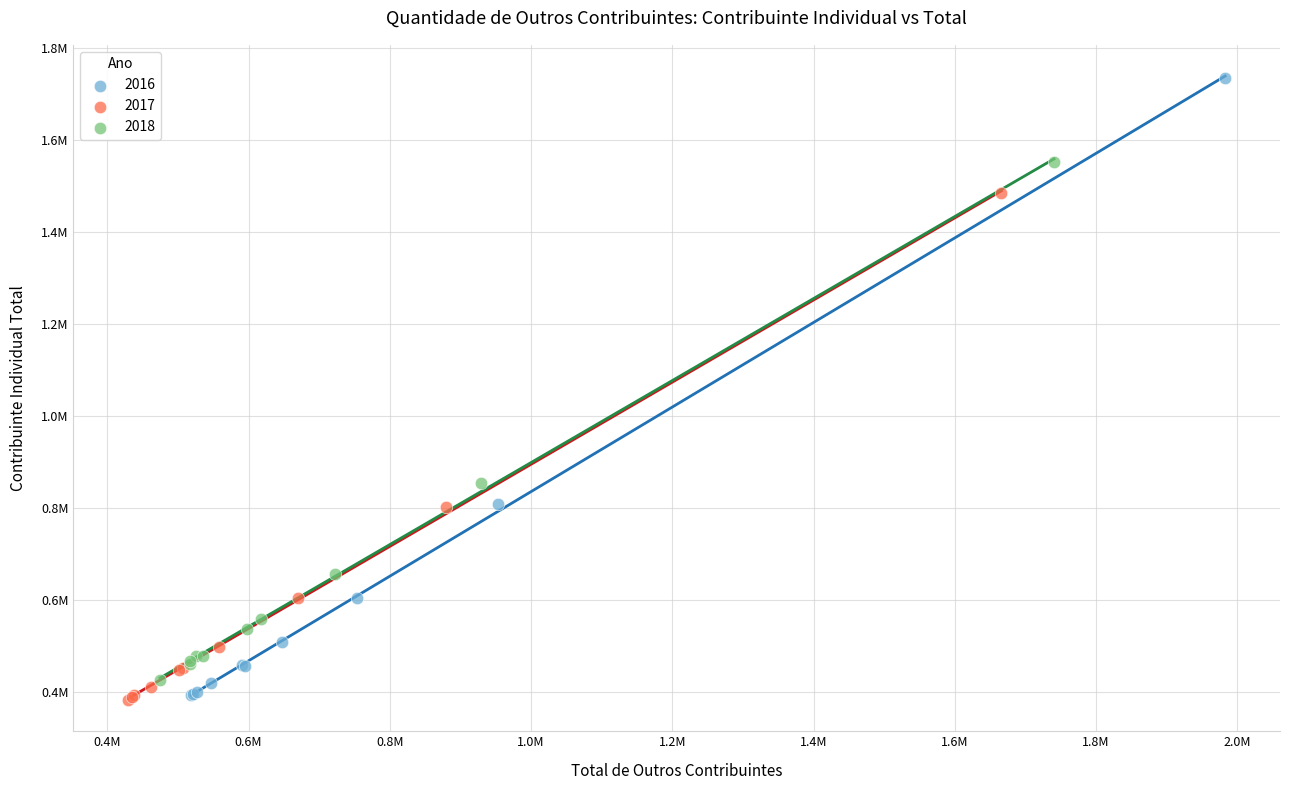

What are all the series names shown in the legend?

2016, 2017, 2018